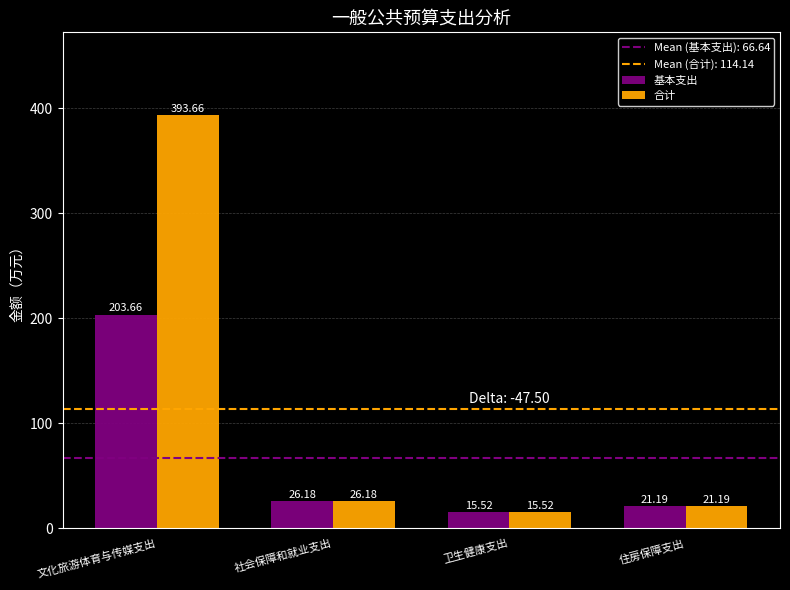

Rank the series by their average value, from lowest to highest.

基本支出, 合计